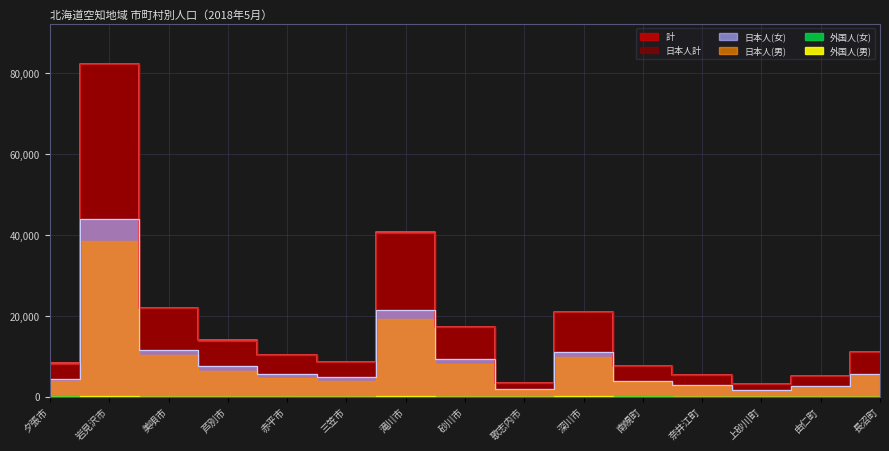

True or false: 計 and 日本人(男) cross at least once.

False